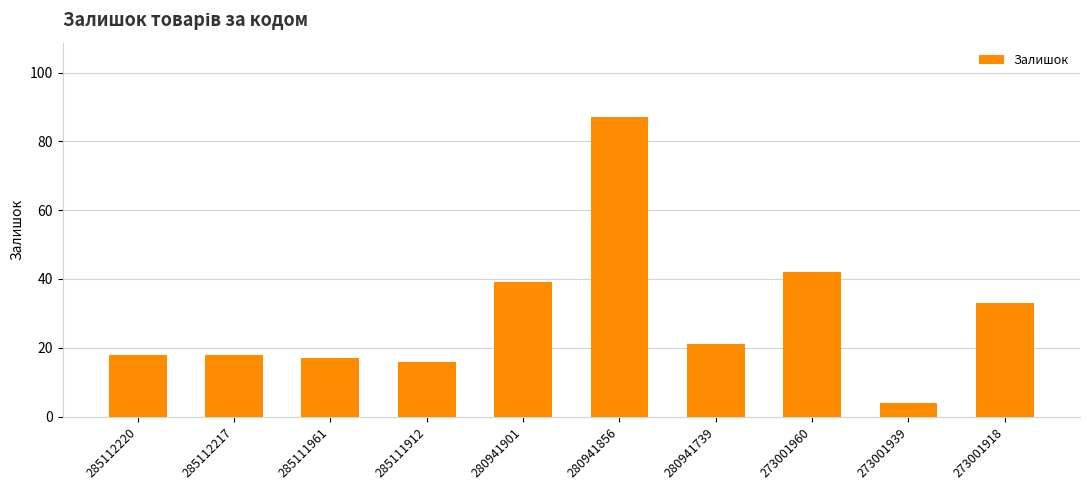

What is the change in value from 285112220 to 273001960?

+24